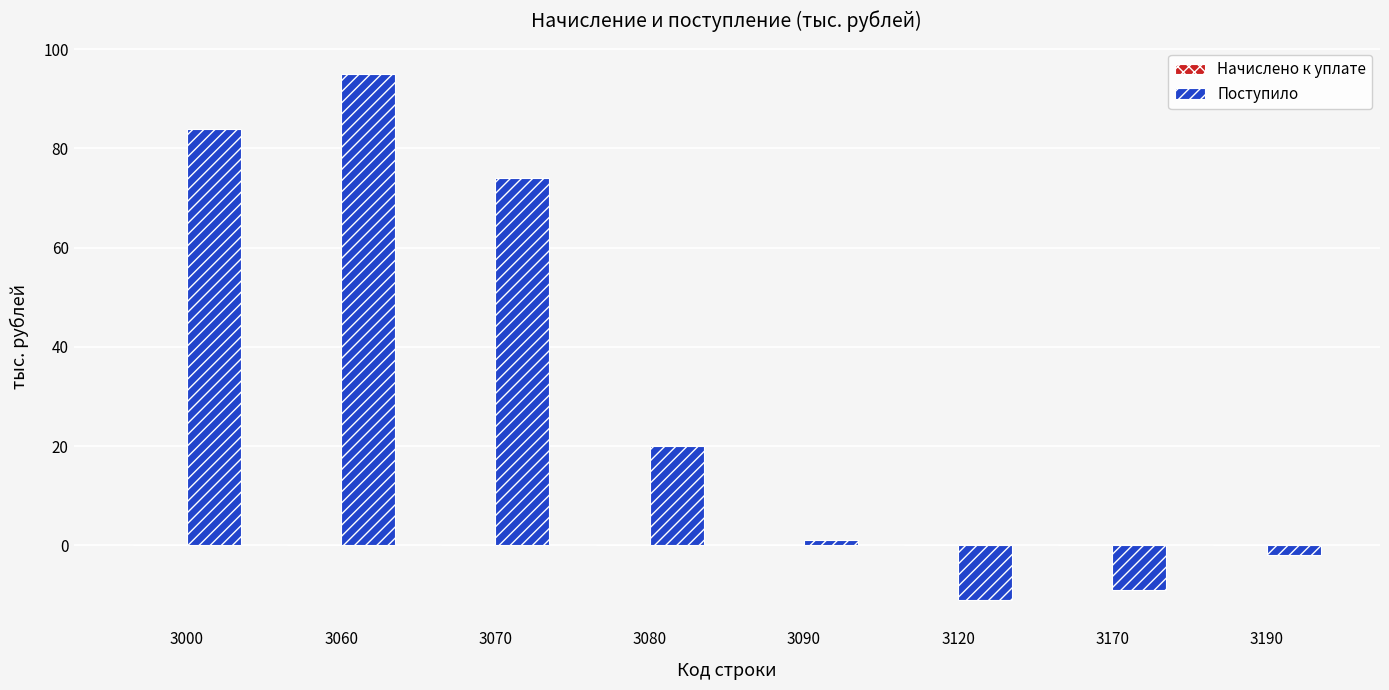

How many data points does each series have?

8